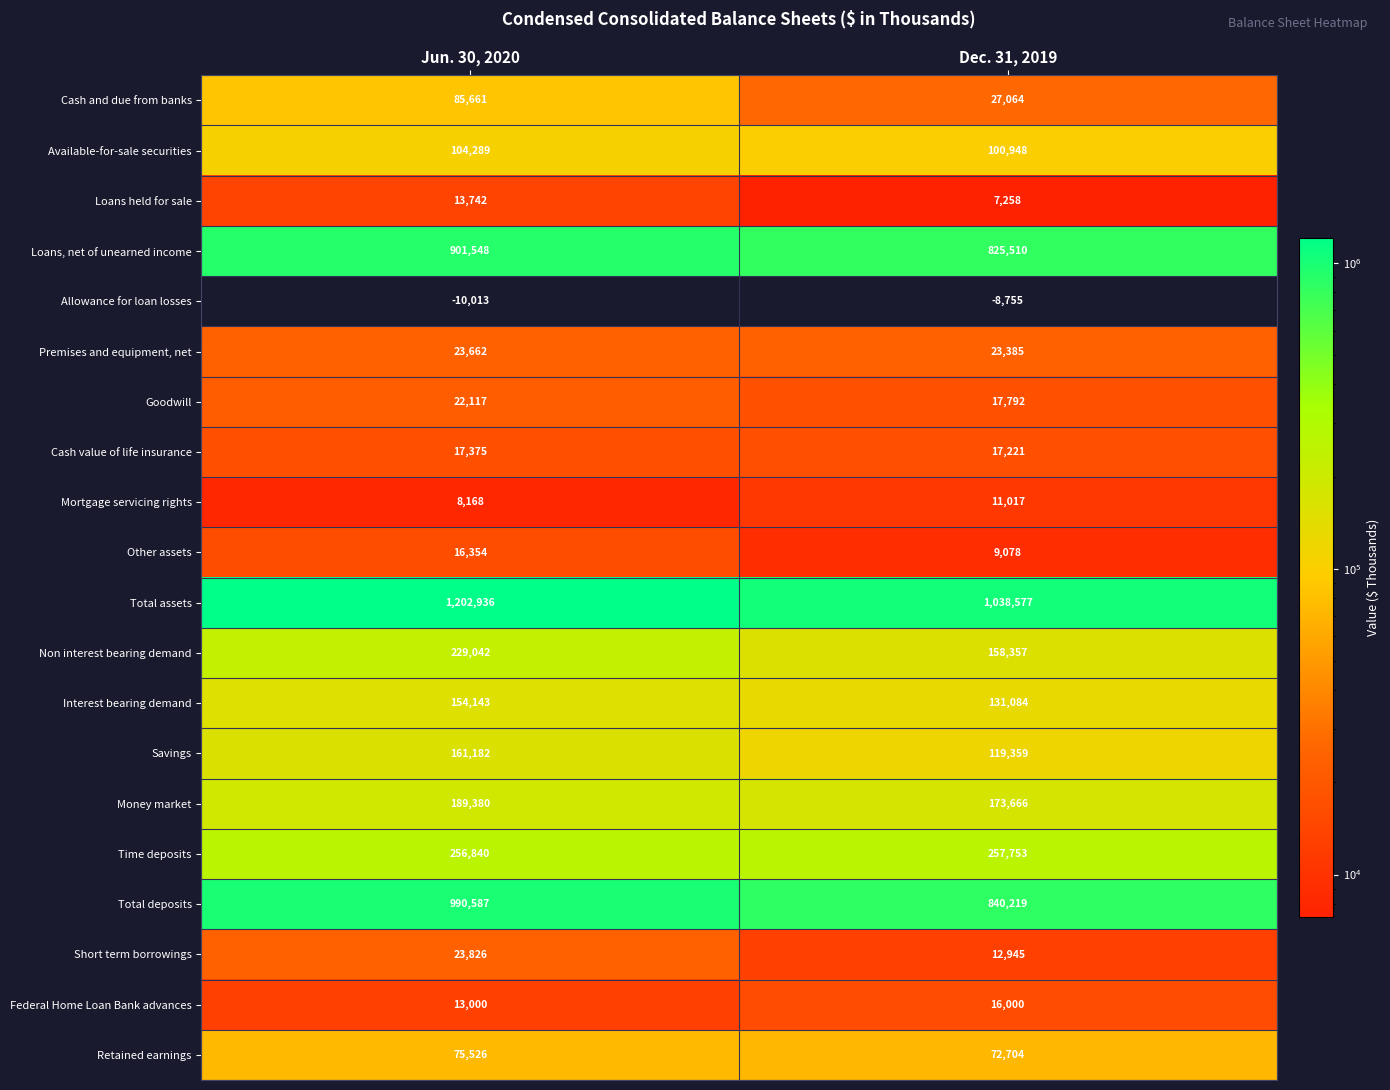

What value does the Goodwill series have at Dec. 31, 2019, to the nearest 10?

17790